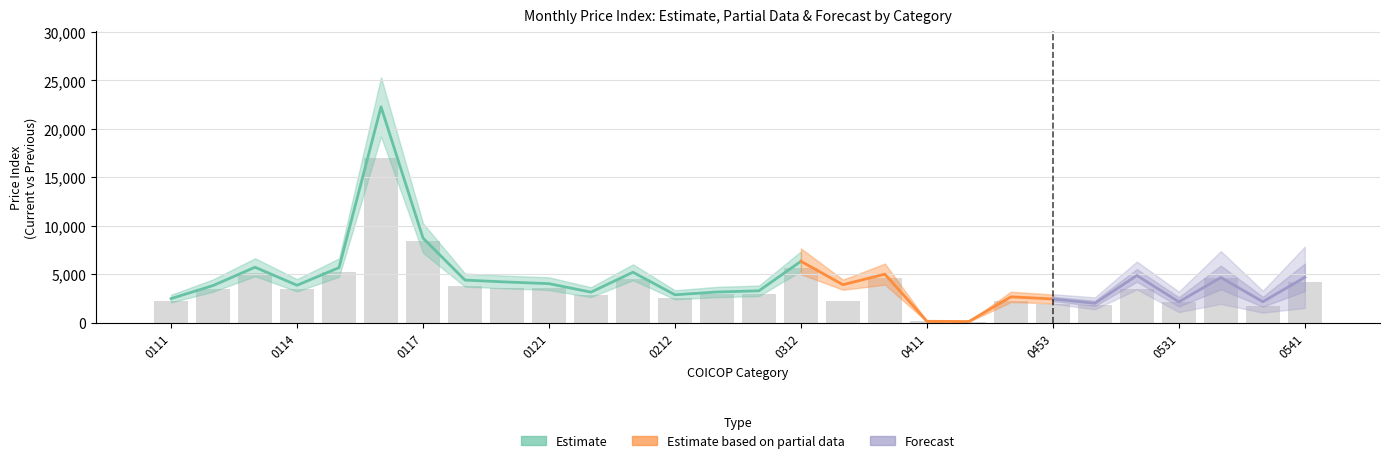

Reading right to left, list all the values displayed in this chart.

prev: 27=4214.4	26=1691.8	25=4663.0	24=2104.5	23=3448.1	22=1841.0	21=1970.7	20=2272.9	19=136.0	18=160.8	17=4629.9	16=2233.0	15=5678.5	14=3002.2	13=2965.1	12=2583.1	11=4540.5	10=2825.6	9=3635.8	8=3621.4	7=3760.3	6=8452.5	5=16959.7	4=5252.6	3=3515.5	monthly_change=5137.8	cur=3517.3	prev=2210.5
cur: 27=4696.5	26=2179.2	25=4677.5	24=2166.5	23=4889.4	22=2013.7	21=2467.6	20=2681.0	19=136.9	18=161.3	17=5023.2	16=3933.9	15=6350.1	14=3304.9	13=3182.3	12=2893.4	11=5220.5	10=3166.4	9=4042.7	8=4211.3	7=4410.1	6=8744.3	5=22276.3	4=5696.6	3=3876.1	monthly_change=5735.9	cur=3848.9	prev=2501.0
monthly_change: 27=0.1	26=0.3	25=0.0	24=0.0	23=0.4	22=0.1	21=0.3	20=0.2	19=0.0	18=0.0	17=0.1	16=0.8	15=0.1	14=0.1	13=0.1	12=0.1	11=0.1	10=0.1	9=0.1	8=0.2	7=0.2	6=0.0	5=0.3	4=0.1	3=0.1	monthly_change=0.1	cur=0.1	prev=0.1